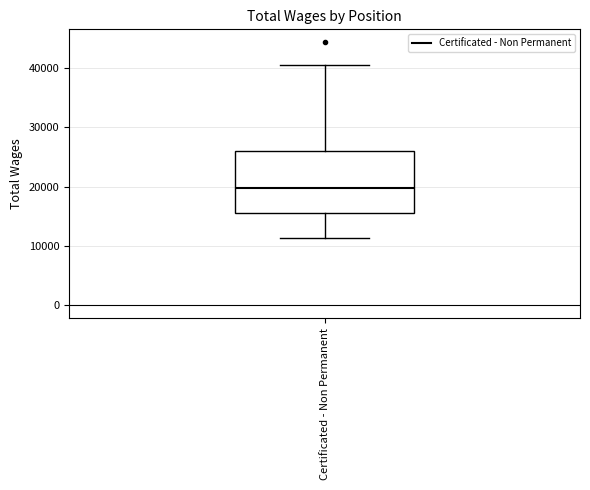

Transcribe this box plot: give where the median line is, the range the box spans, and where the two whiskers end, as read against the y-axis. The values are not printed on the chart, so give them approximately, as read against the axis.

median 20000, box 16000 to 26000, whiskers 11000 to 41000